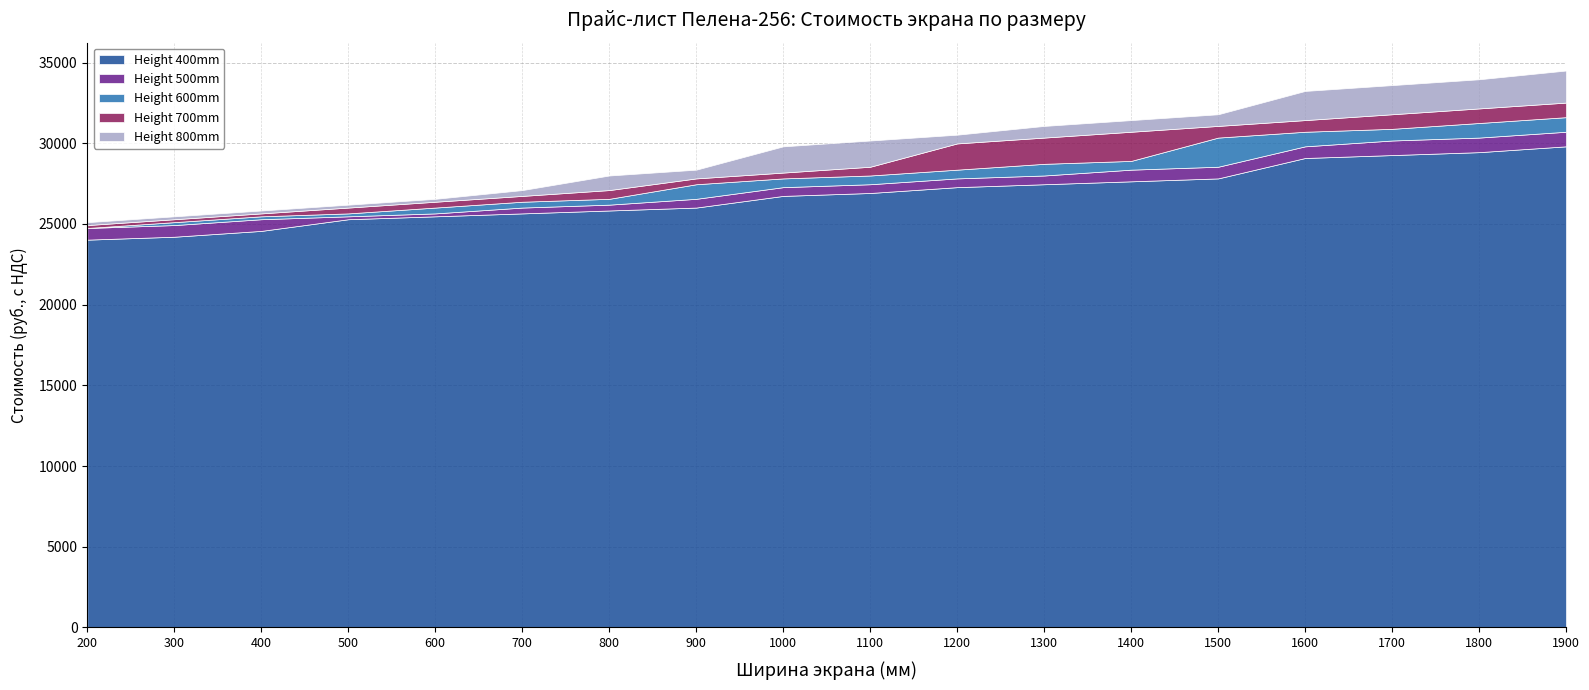

The value of Height 400mm at 1000 is 43650.0. True or false?

False